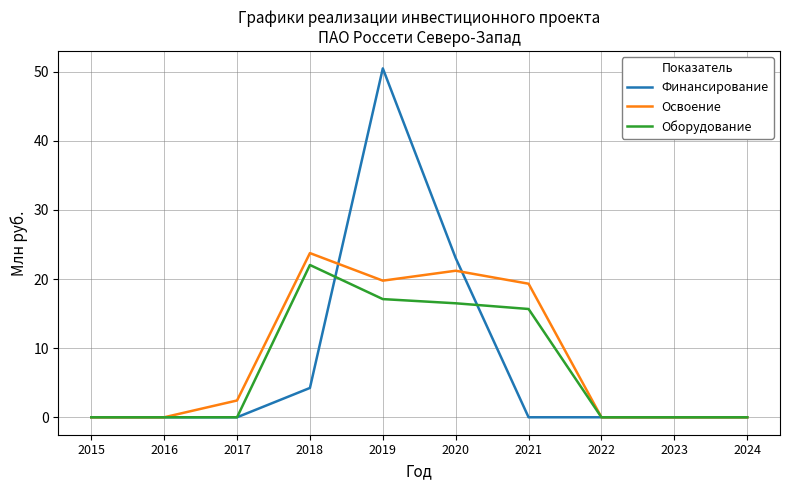

Where is Оборудование nearest to the value 11?

2021